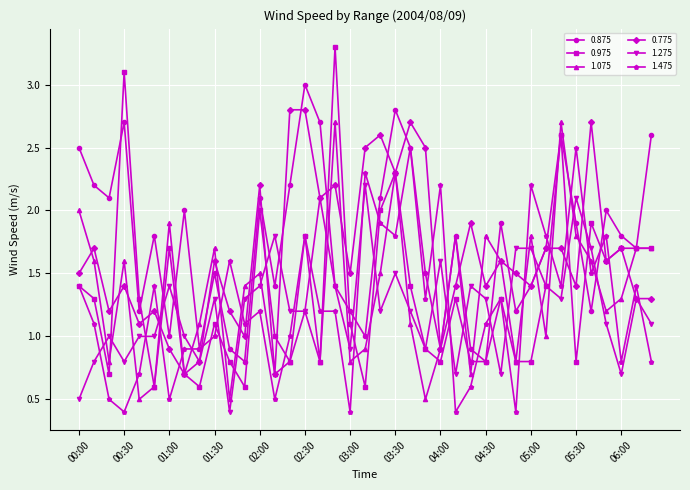

Which series has the largest range (max minus min)?

0.975